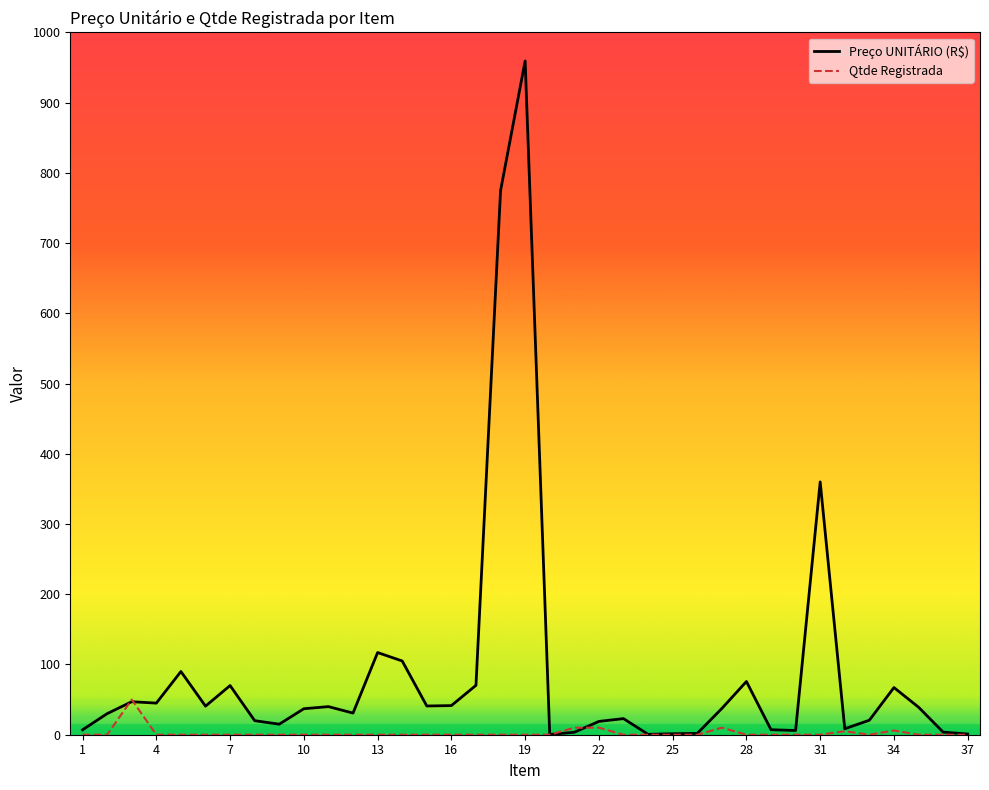

Rank the series by their average value, from highest to lowest.

Preço UNITÁRIO (R$), Qtde Registrada